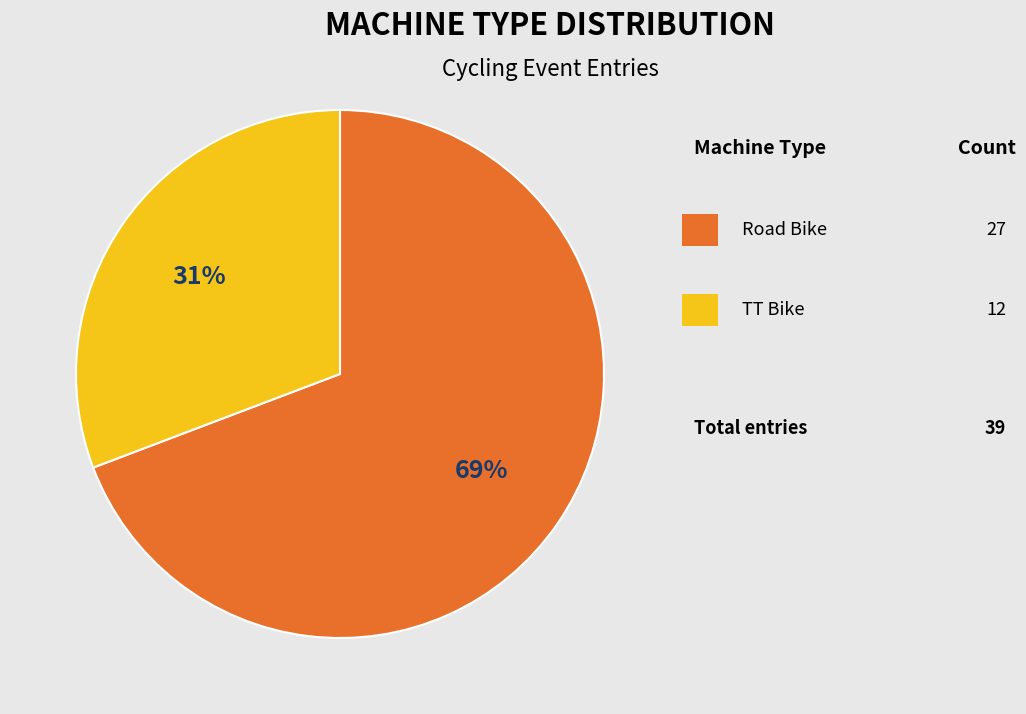

To the nearest percent, what is the average slice percentage?

50%